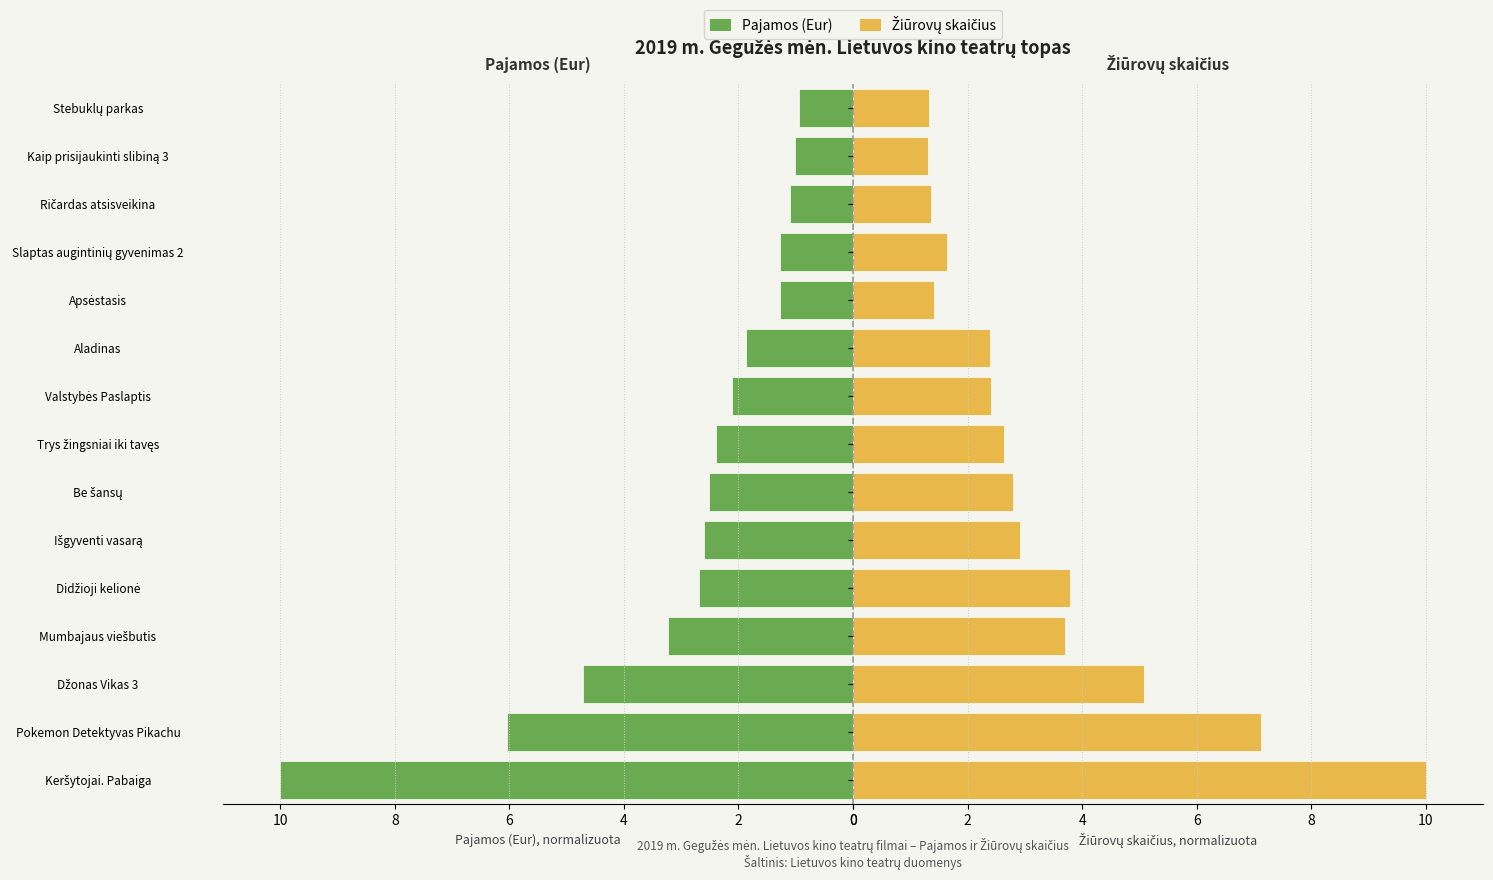

What is the maximum value shown in the chart?

10.0